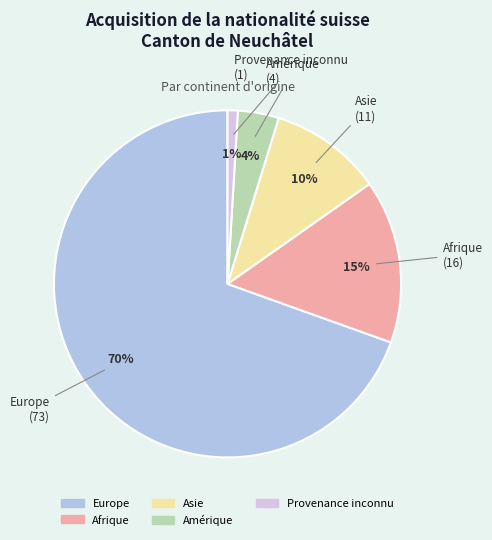

To the nearest percent, what is the average slice percentage?

20%